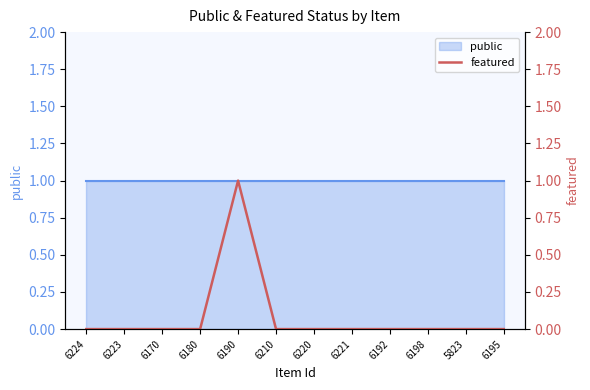

Rank the categories by value from highest to lowest.

6190, 6224, 6223, 6170, 6180, 6210, 6220, 6221, 6192, 6198, 5823, 6195